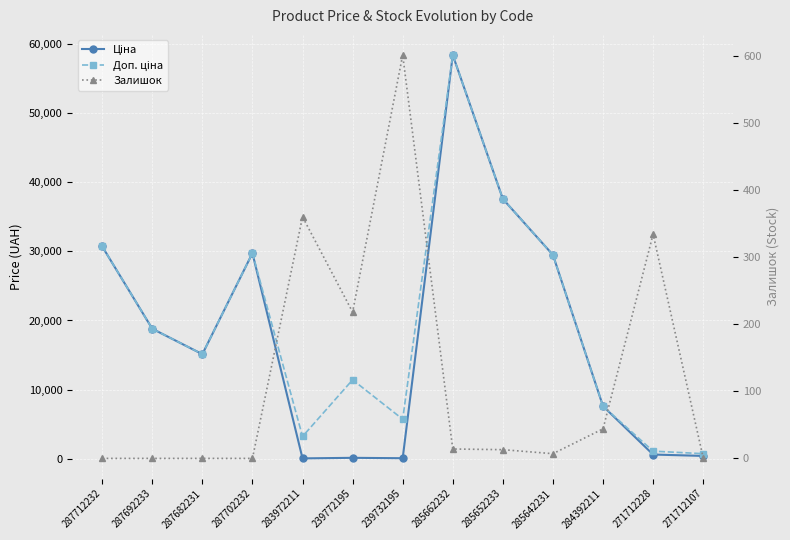

After their last crossing, which series has the higher values: Залишок or Ціна?

Ціна